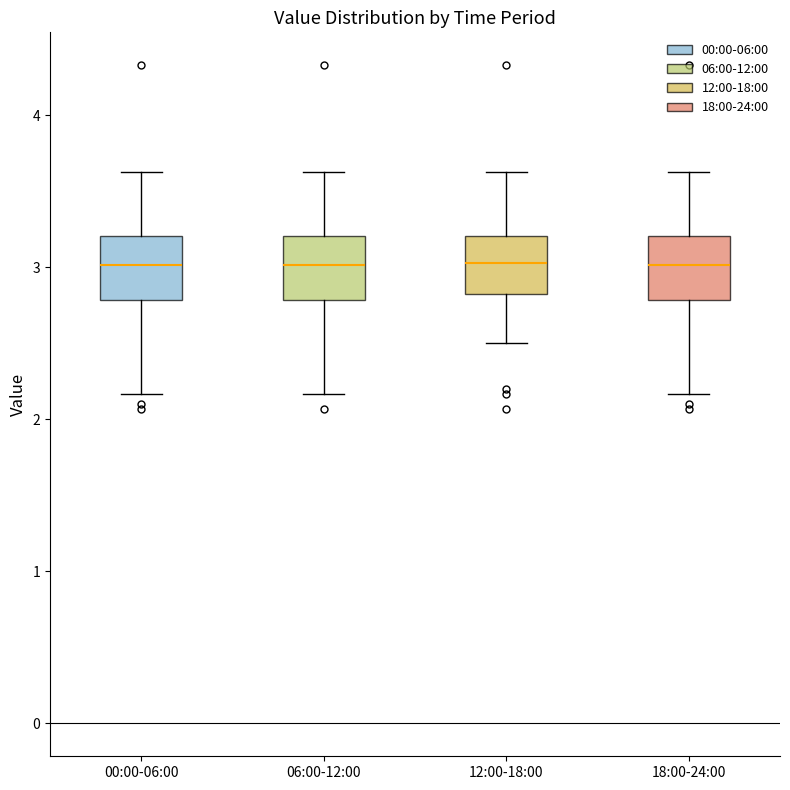

Reading left to right, transcribe this box plot: for each box, give where its median line is, the range the box spans, and where its two whiskers end, as read against the y-axis. The values are not printed on the chart, so give them approximately, as read against the axis.

00:00-06:00: median 3.0, box 2.8 to 3.2, whiskers 2.2 to 3.6
06:00-12:00: median 3.0, box 2.8 to 3.2, whiskers 2.2 to 3.6
12:00-18:00: median 3.0, box 2.8 to 3.2, whiskers 2.5 to 3.6
18:00-24:00: median 3.0, box 2.8 to 3.2, whiskers 2.2 to 3.6